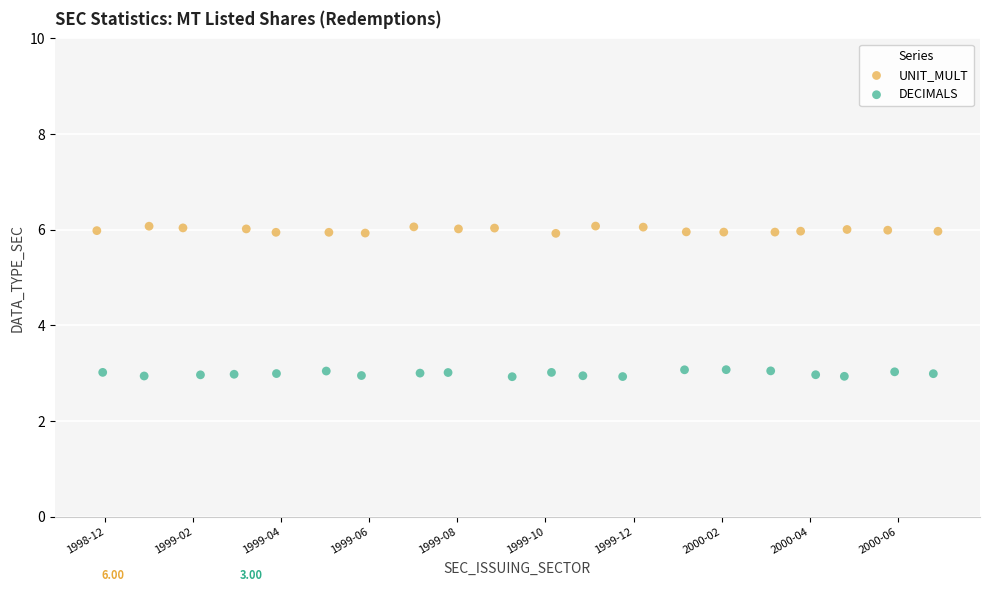

Which series contains the highest Y value?

UNIT_MULT